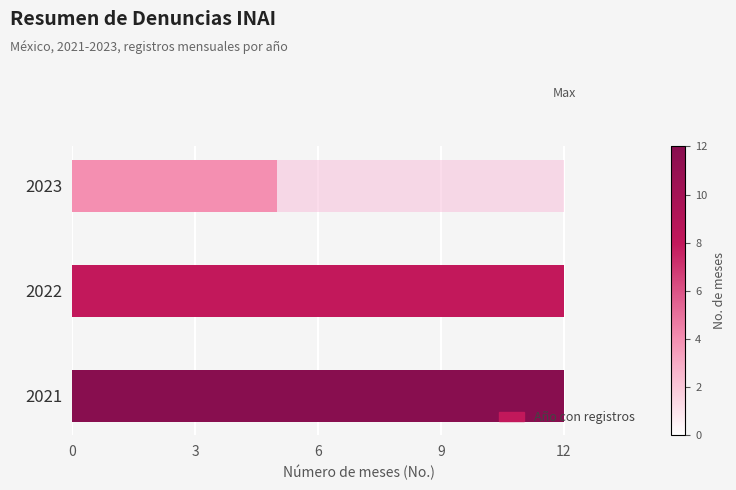

True or false: the data shows 5 at 6.

True